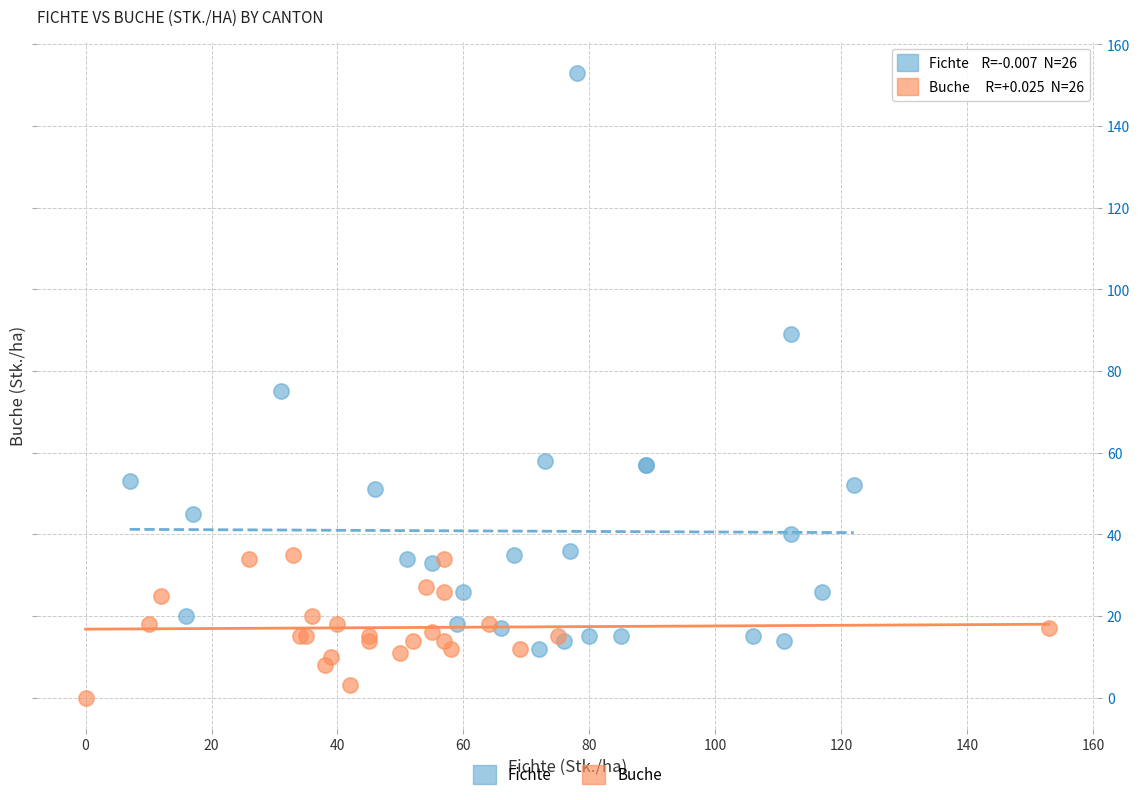

What are all the series names shown in the legend?

Fichte, Buche